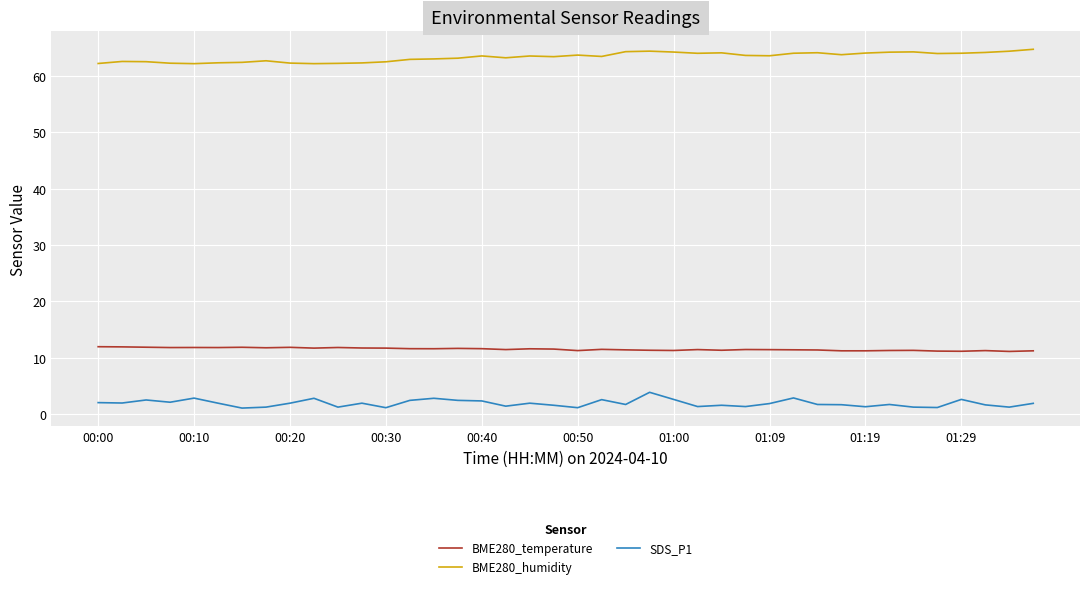

What is the difference between the maximum and minimum values in the SDS_P1 series?

2.8